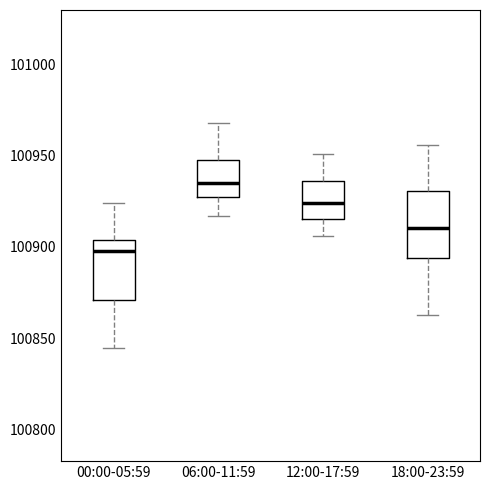

Where does the median line of the box for 00:00-05:59 sit on the y-axis? The values are not printed on the chart, so give them approximately, as read against the axis.

100900